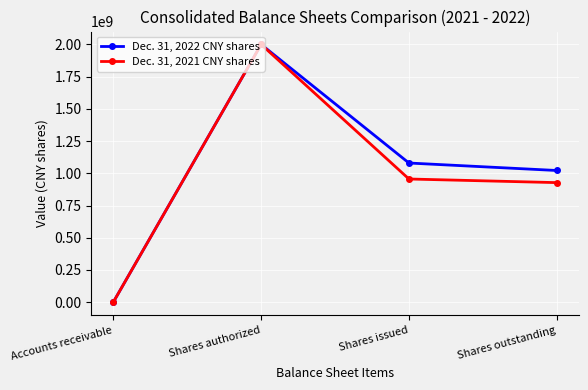

Reading left to right, transcribe all the data shown in this chart.

Dec. 31, 2022 CNY shares: Accounts receivable=10651	Shares authorized=2000000000	Shares issued=1079881662	Shares outstanding=1021923242
Dec. 31, 2021 CNY shares: Accounts receivable=0	Shares authorized=2000000000	Shares issued=955876116	Shares outstanding=927776552